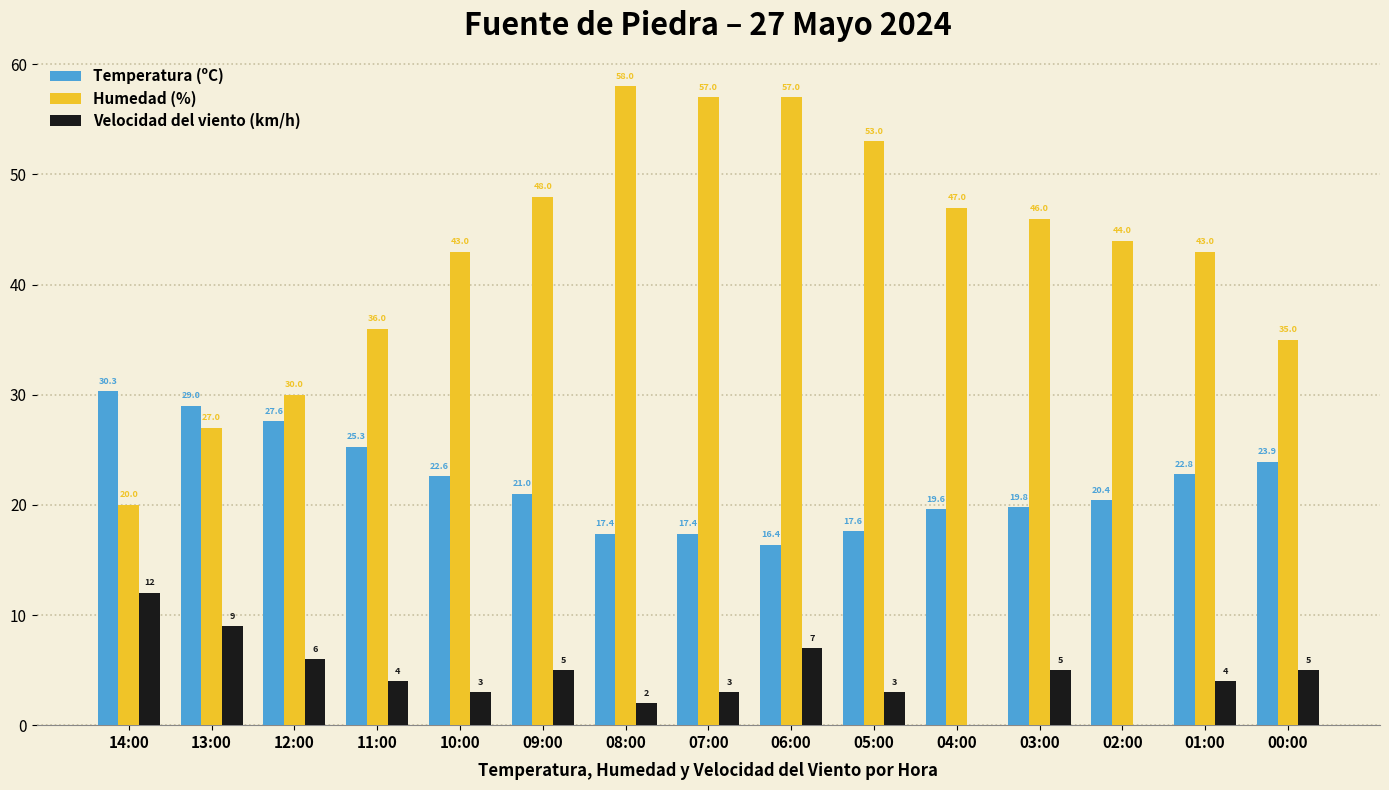

The Velocidad del viento (km/h) series shows 4.0 at 01:00. True or false?

True